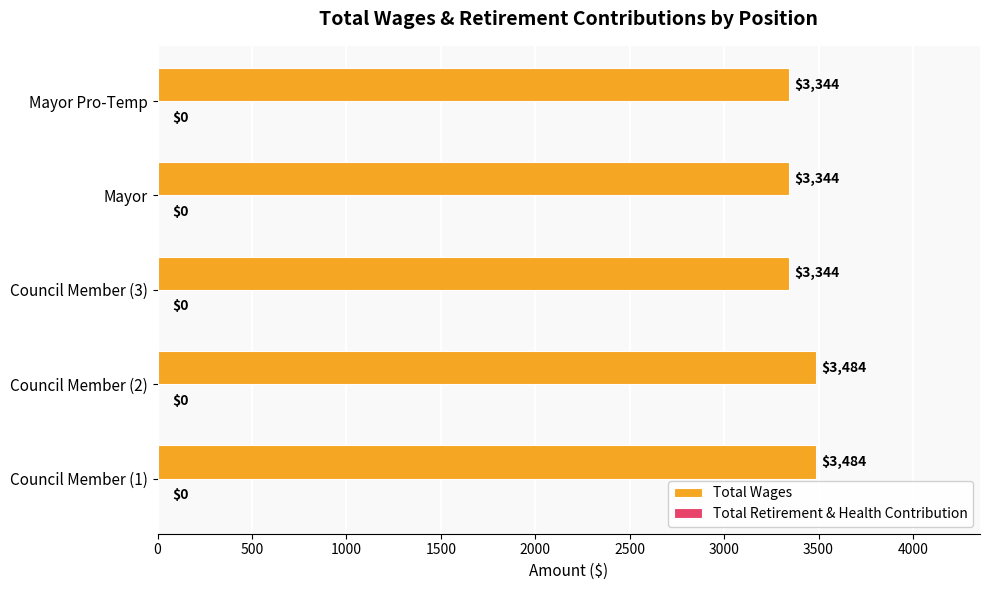

What is the difference between the maximum and minimum values?

140